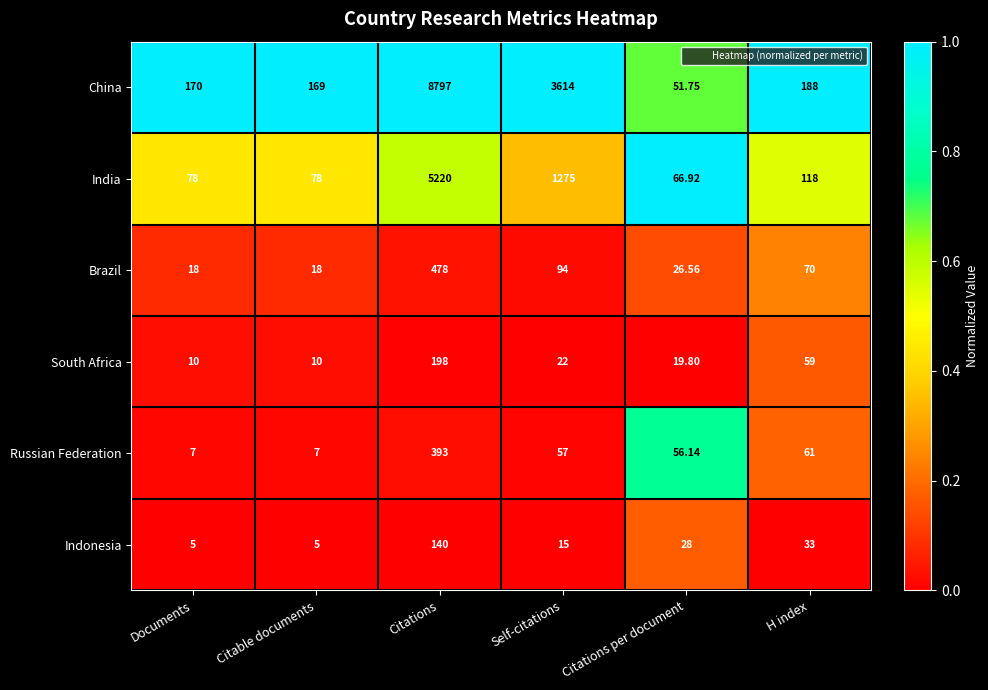

How many distinct data groups are displayed?

6